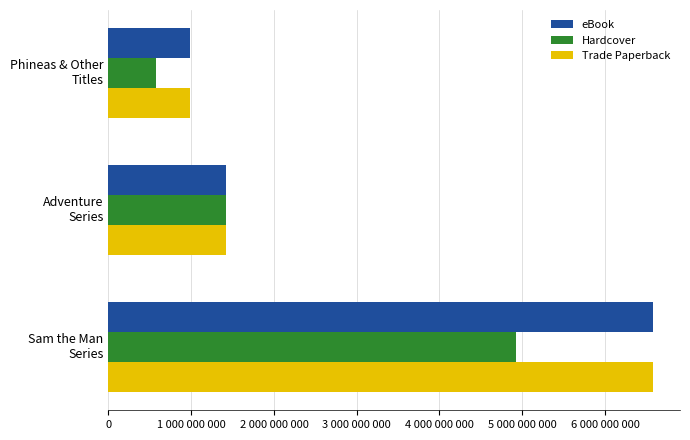

What are all the series names shown in the legend?

eBook, Hardcover, Trade Paperback